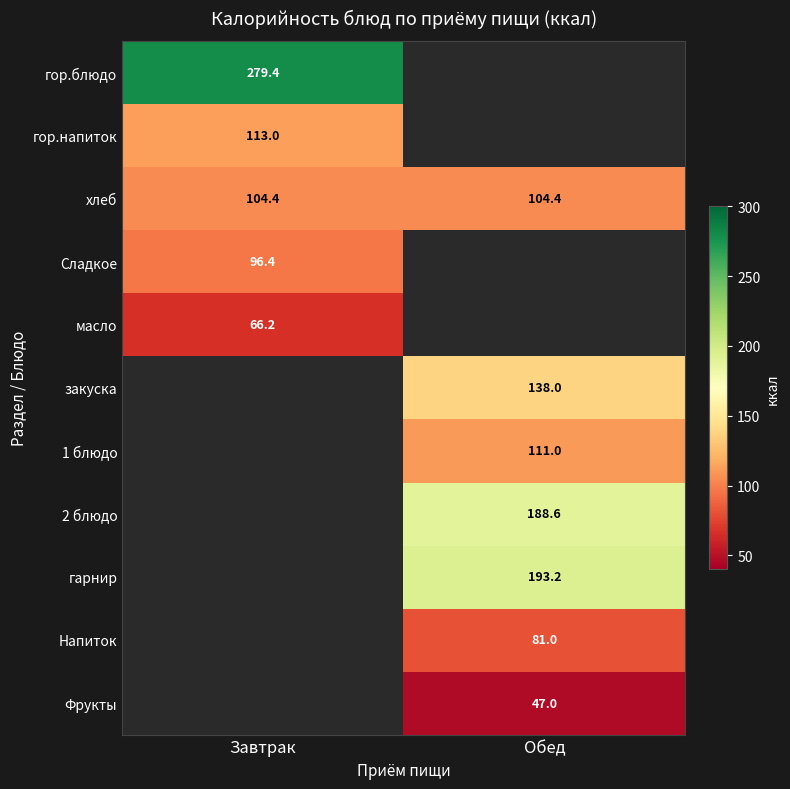

The value of гор.блюдо at Завтрак is 175.8. True or false?

False